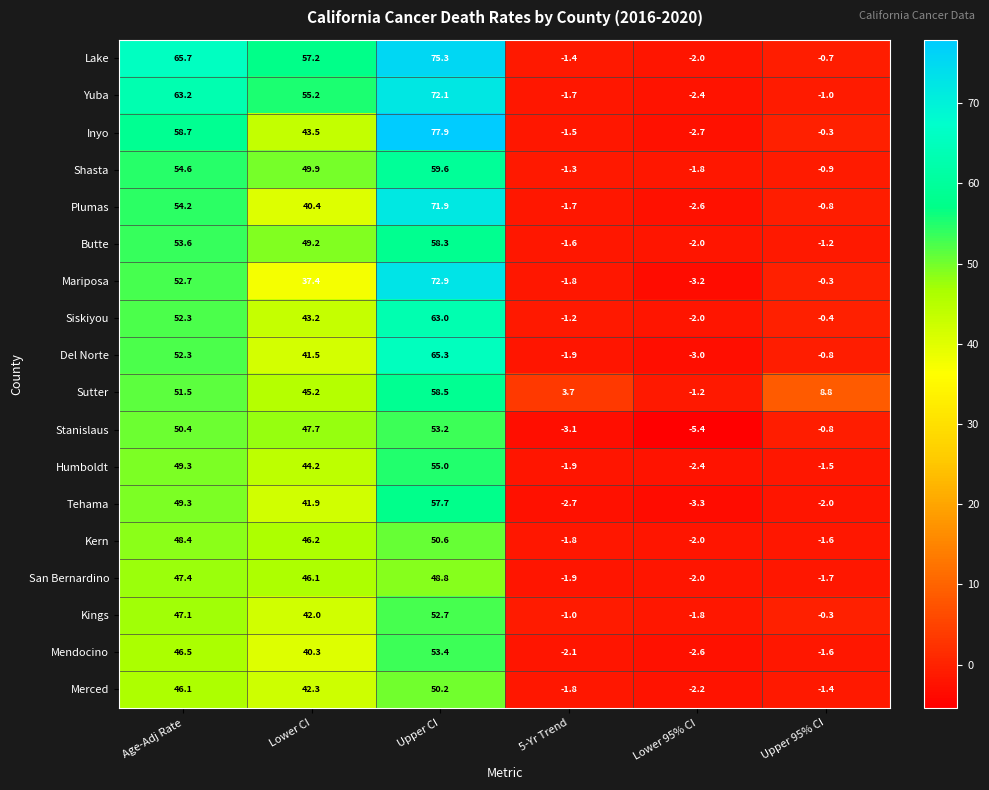

Which series has the largest range (max minus min)?

Inyo